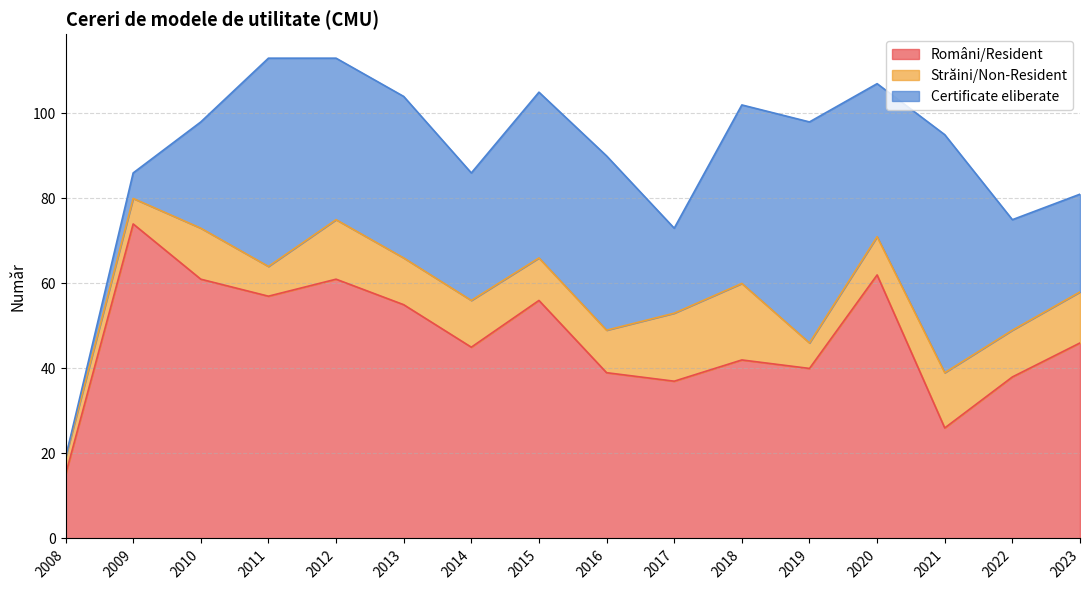

True or false: Certificate eliberate and Români/Resident cross at least once.

True